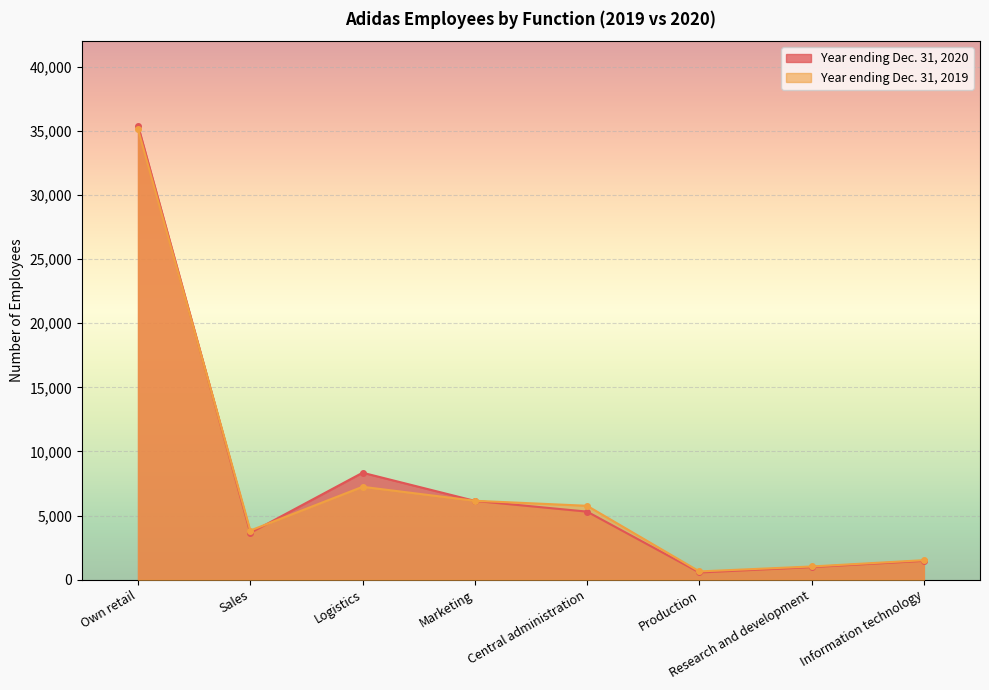

Reading left to right, extract all data points from this chart.

Year ending Dec. 31, 2020: Own retail=35422	Sales=3652	Logistics=8343	Marketing=6147	Central administration=5310	Production=564	Research and development=983	Information technology=1470
Year ending Dec. 31, 2019: Own retail=35123	Sales=3834	Logistics=7246	Marketing=6156	Central administration=5764	Production=646	Research and development=1031	Information technology=1523